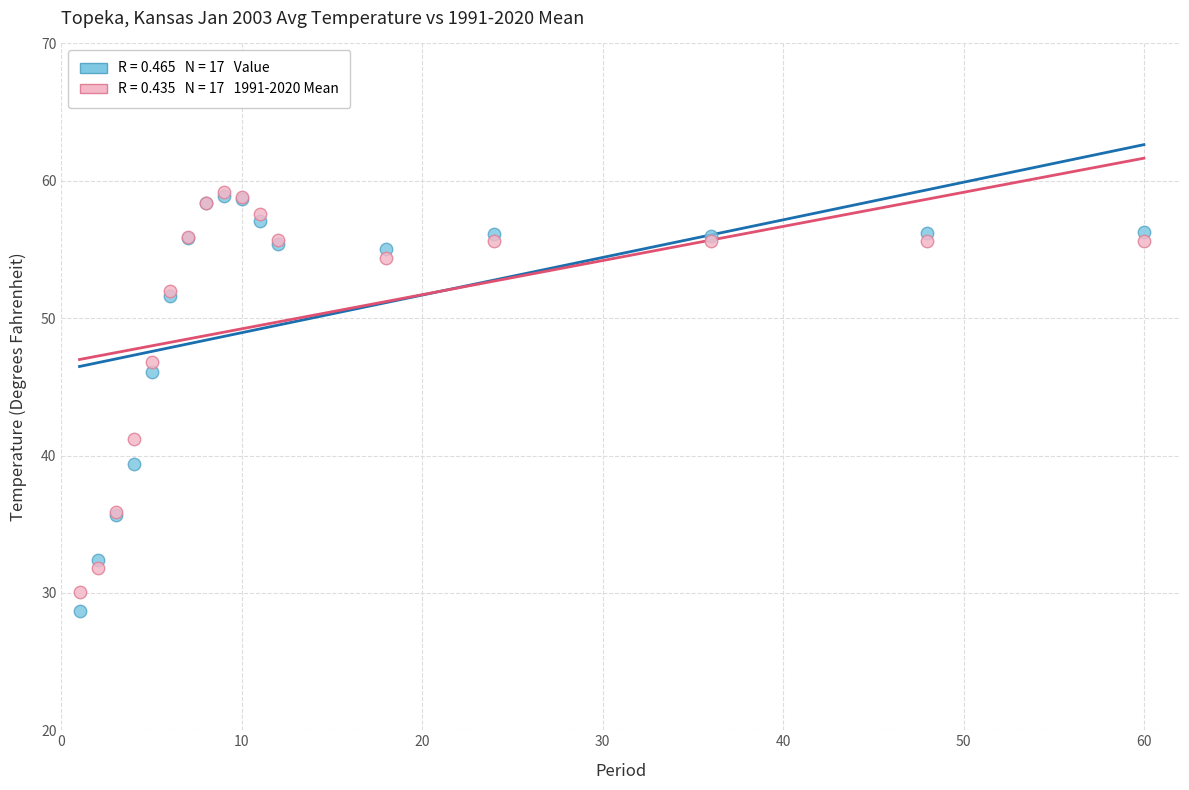

Across all series, what Y value is closest to 43?

41.2